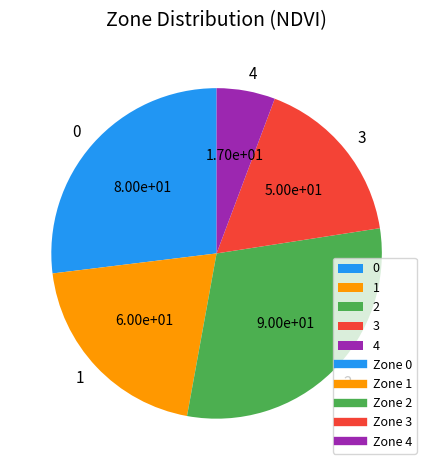

Is the sum of 1 and 0 greater than half?

No